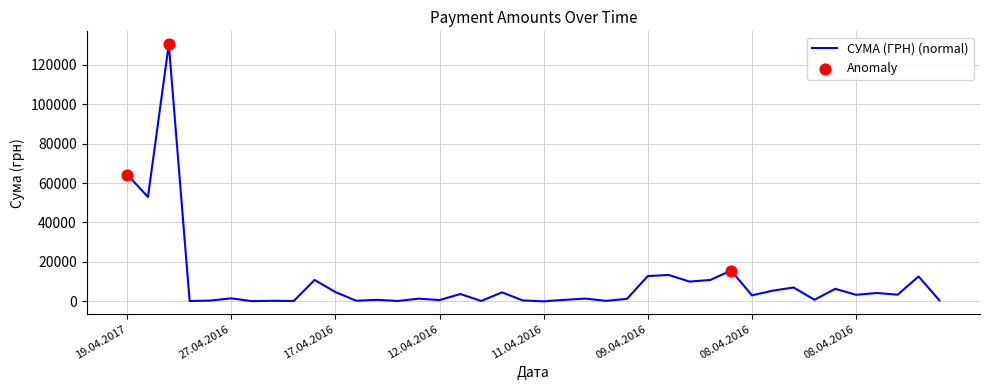

What is the maximum value shown in the chart?

130379.7